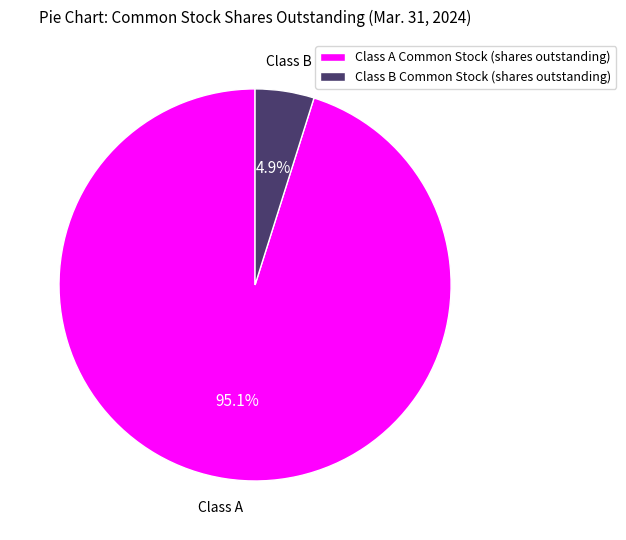

How many segments does this pie chart have?

2